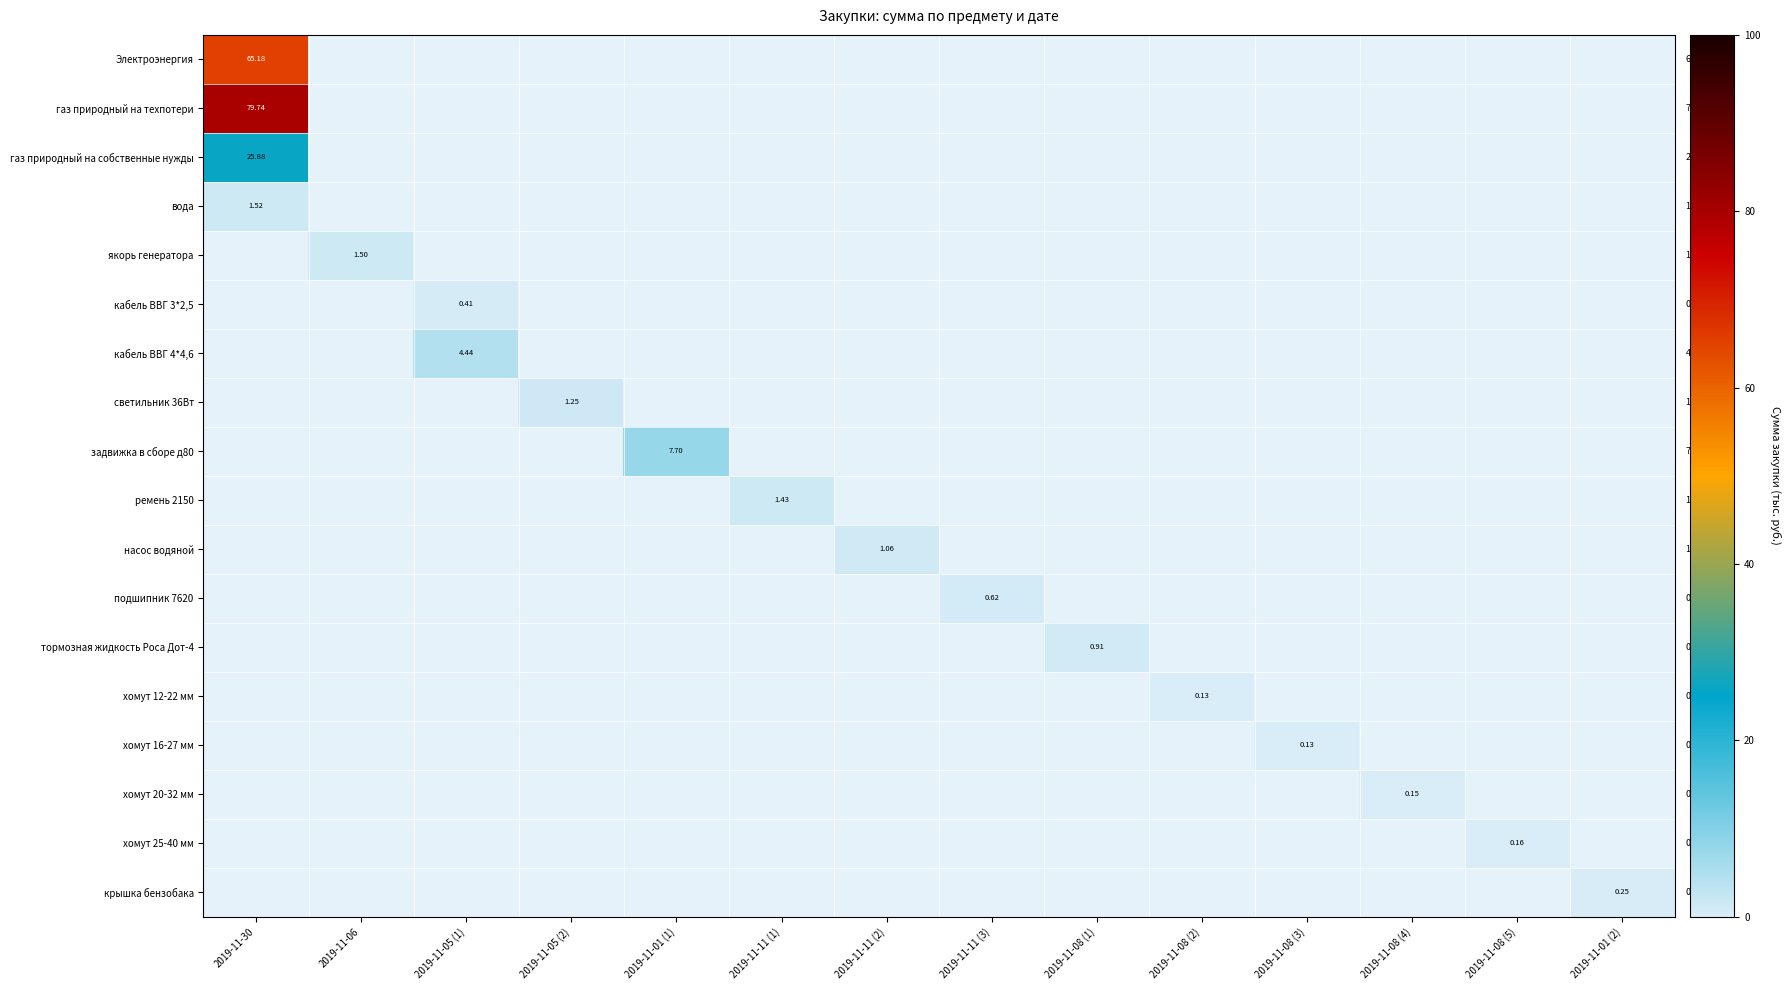

What is the minimum value shown in the chart?

0.1